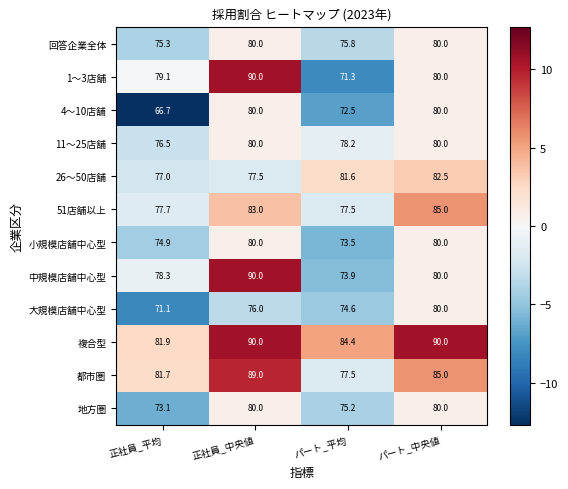

What is the difference between the 複合型 values at 正社員_平均 and パート_平均?

2.5